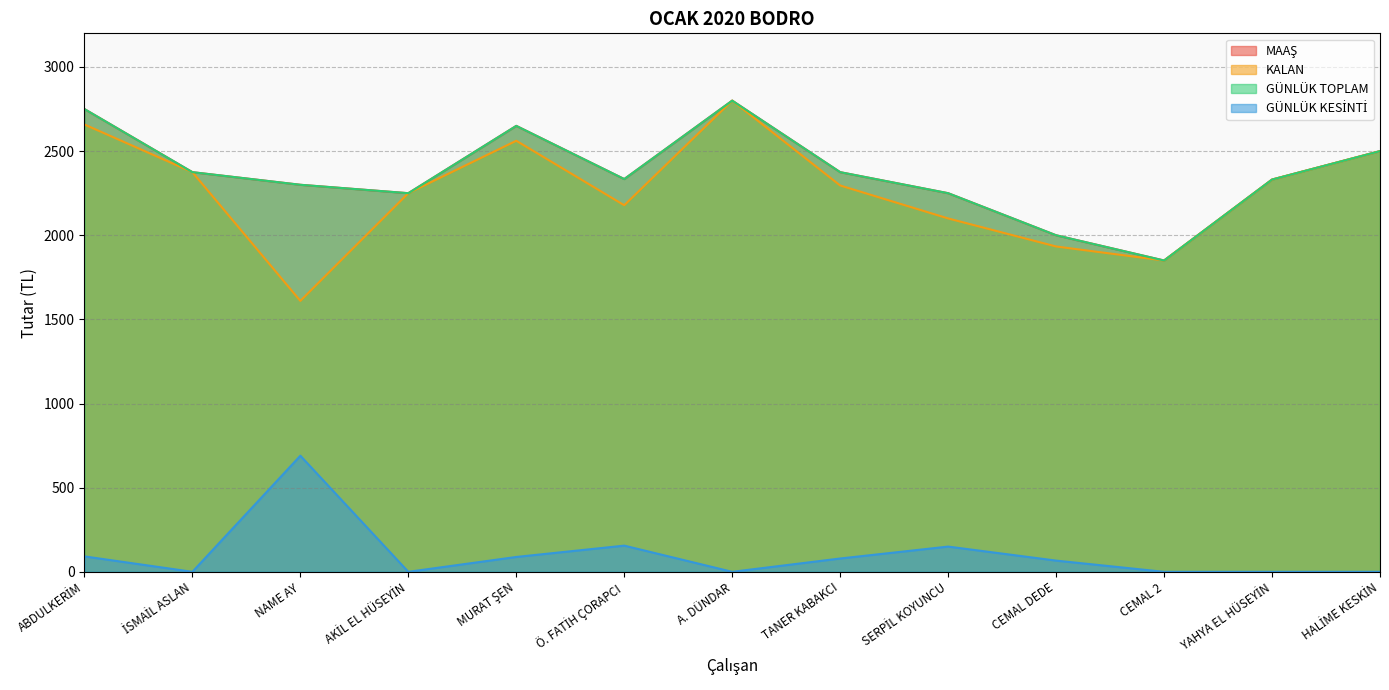

Reading left to right, list all the values displayed in this chart.

MAAŞ: ABDULKERİM=2750.0	İSMAİL ASLAN=2375.0	NAME AY=2300.0	AKİL EL HÜSEYİN=2250.0	MURAT ŞEN=2650.0	Ö. FATİH ÇORAPCI=2334.0	A. DÜNDAR=2800.0	TANER KABAKCI=2375.0	SERPİL KOYUNCU=2250.0	CEMAL DEDE=2000.0	CEMAL 2=1850.0	YAHYA EL HÜSEYİN=2331.0	HALİME KESKİN=2500.0
KALAN: ABDULKERİM=2658.3	İSMAİL ASLAN=2375.0	NAME AY=1610.0	AKİL EL HÜSEYİN=2250.0	MURAT ŞEN=2561.7	Ö. FATİH ÇORAPCI=2178.4	A. DÜNDAR=2800.0	TANER KABAKCI=2295.8	SERPİL KOYUNCU=2100.0	CEMAL DEDE=1933.3	CEMAL 2=1850.0	YAHYA EL HÜSEYİN=2331.0	HALİME KESKİN=2500.0
GÜNLÜK TOPLAM: ABDULKERİM=2750.0	İSMAİL ASLAN=2375.0	NAME AY=2300.0	AKİL EL HÜSEYİN=2250.0	MURAT ŞEN=2650.0	Ö. FATİH ÇORAPCI=2334.0	A. DÜNDAR=2800.0	TANER KABAKCI=2375.0	SERPİL KOYUNCU=2250.0	CEMAL DEDE=2000.0	CEMAL 2=1850.0	YAHYA EL HÜSEYİN=2331.0	HALİME KESKİN=2500.0
GÜNLÜK KESİNTİ: ABDULKERİM=91.7	İSMAİL ASLAN=0.0	NAME AY=690.0	AKİL EL HÜSEYİN=0.0	MURAT ŞEN=88.3	Ö. FATİH ÇORAPCI=155.6	A. DÜNDAR=0.0	TANER KABAKCI=79.2	SERPİL KOYUNCU=150.0	CEMAL DEDE=66.7	CEMAL 2=0.0	YAHYA EL HÜSEYİN=0.0	HALİME KESKİN=0.0